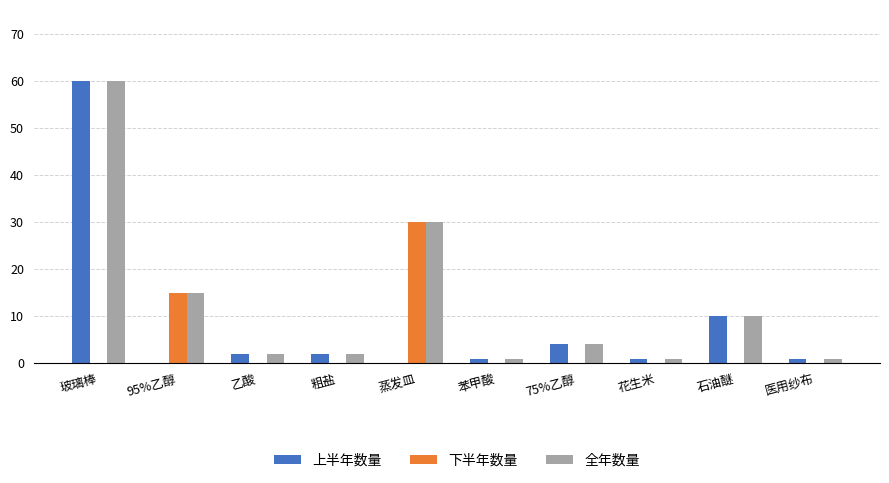

What is the sum of all 全年数量 values?

126